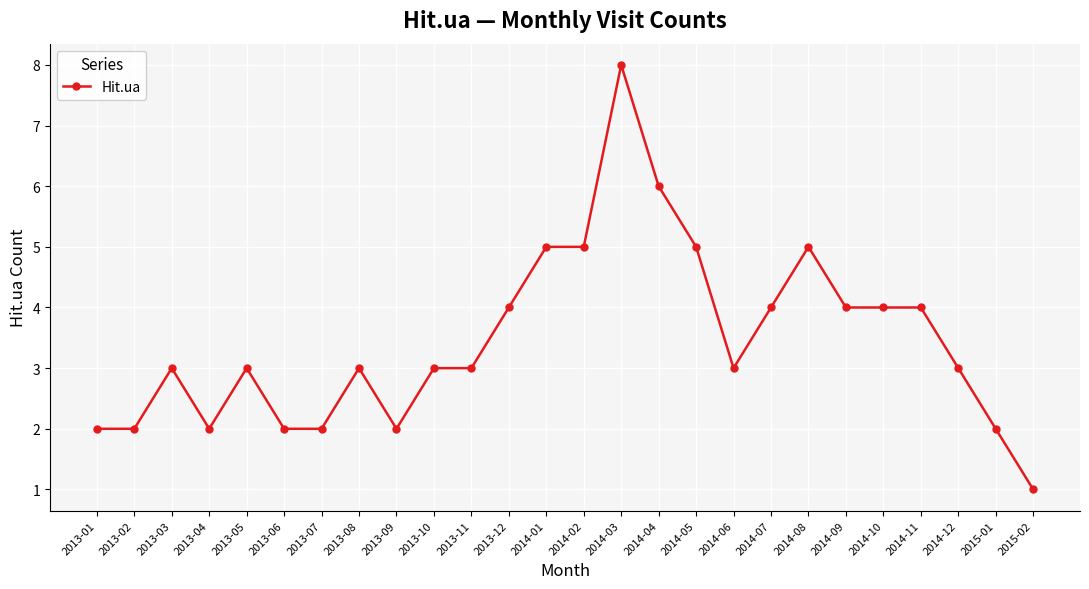

What is the change in value from 2014-06 to 2014-08?

+2